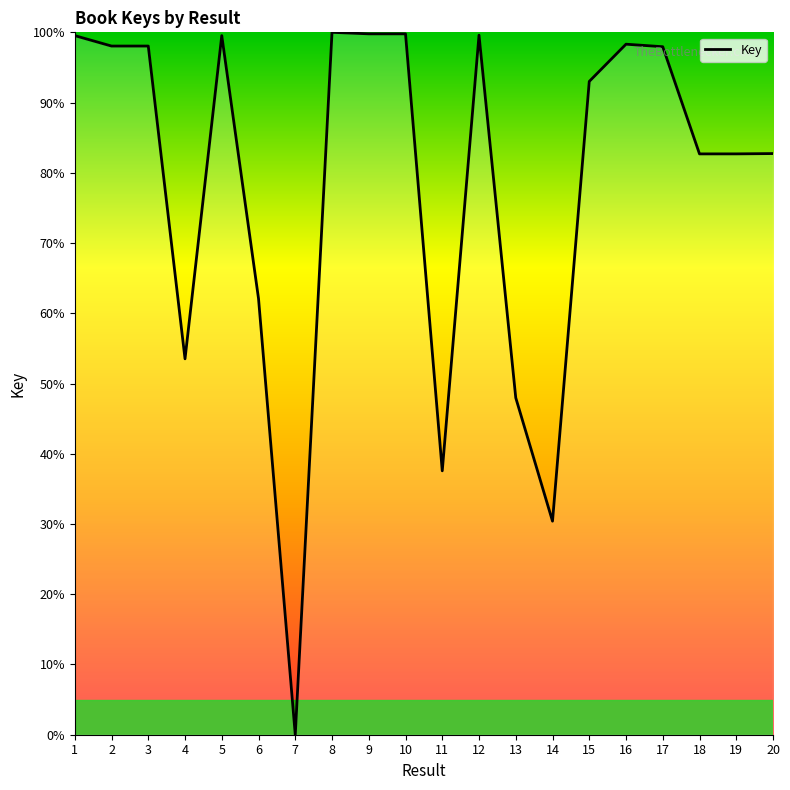

True or false: there are more than 0 points higher than both neighbors.

True